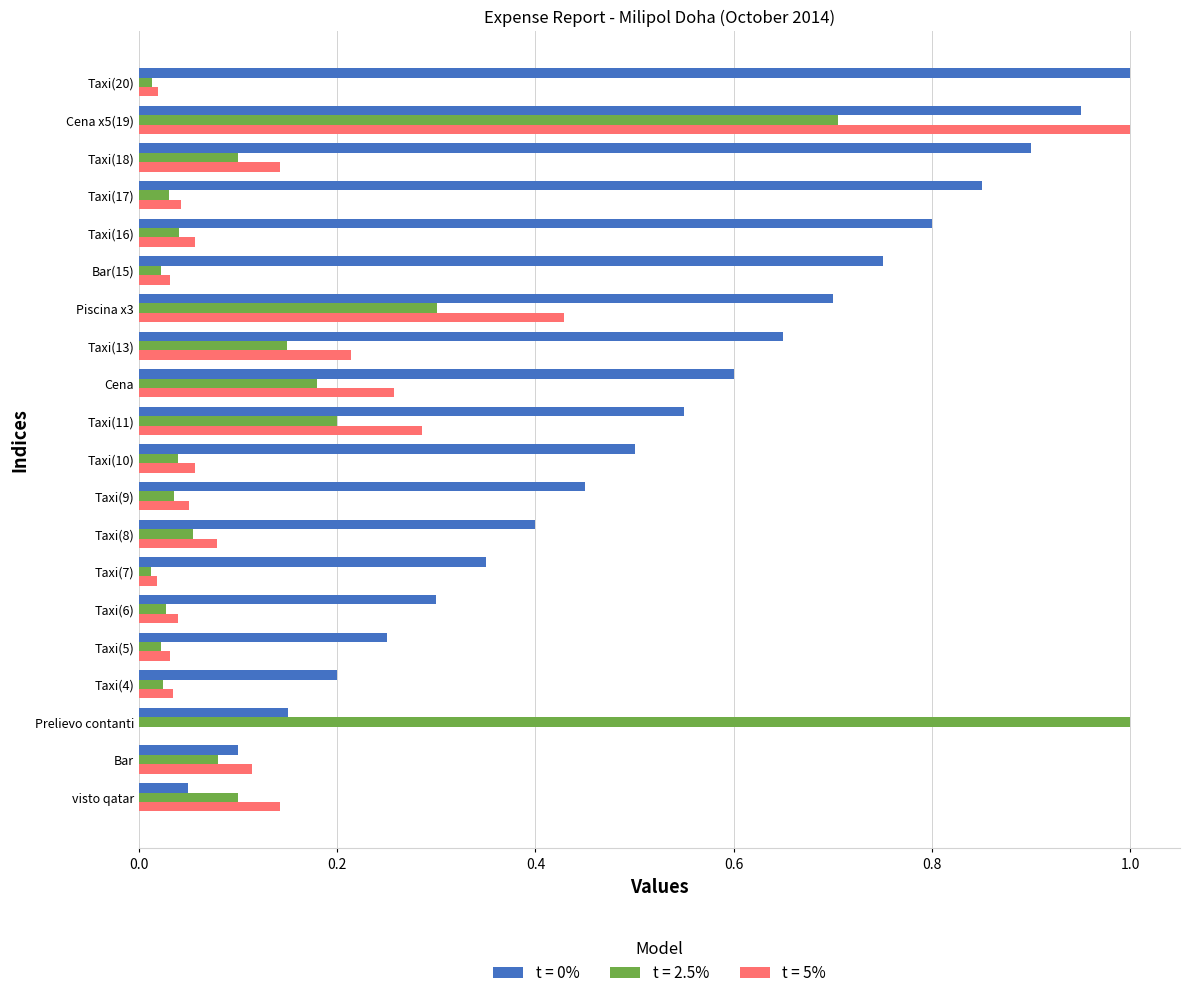

Count the number of categories in the chart.

20